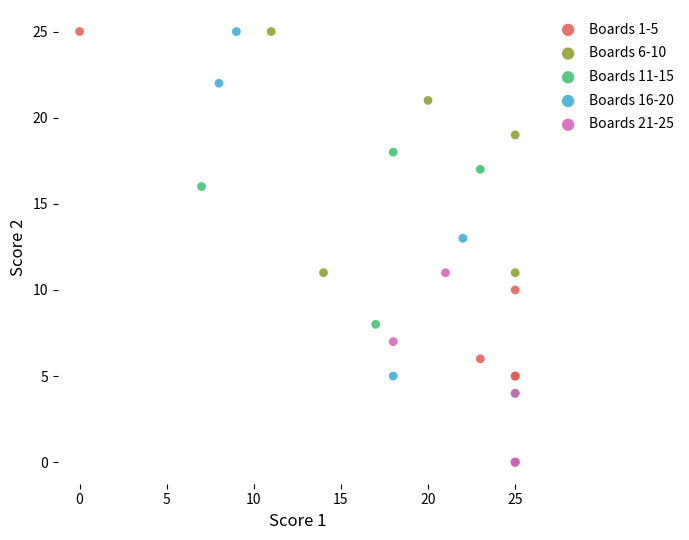

Which series has the widest spread of Y values?

Boards 16-20